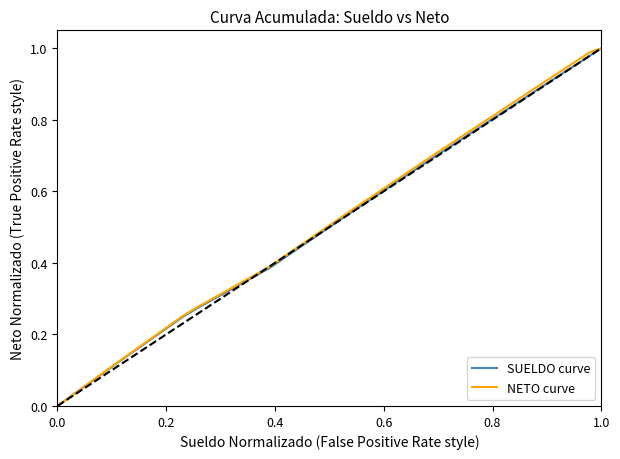

How many lines are shown in the chart?

2